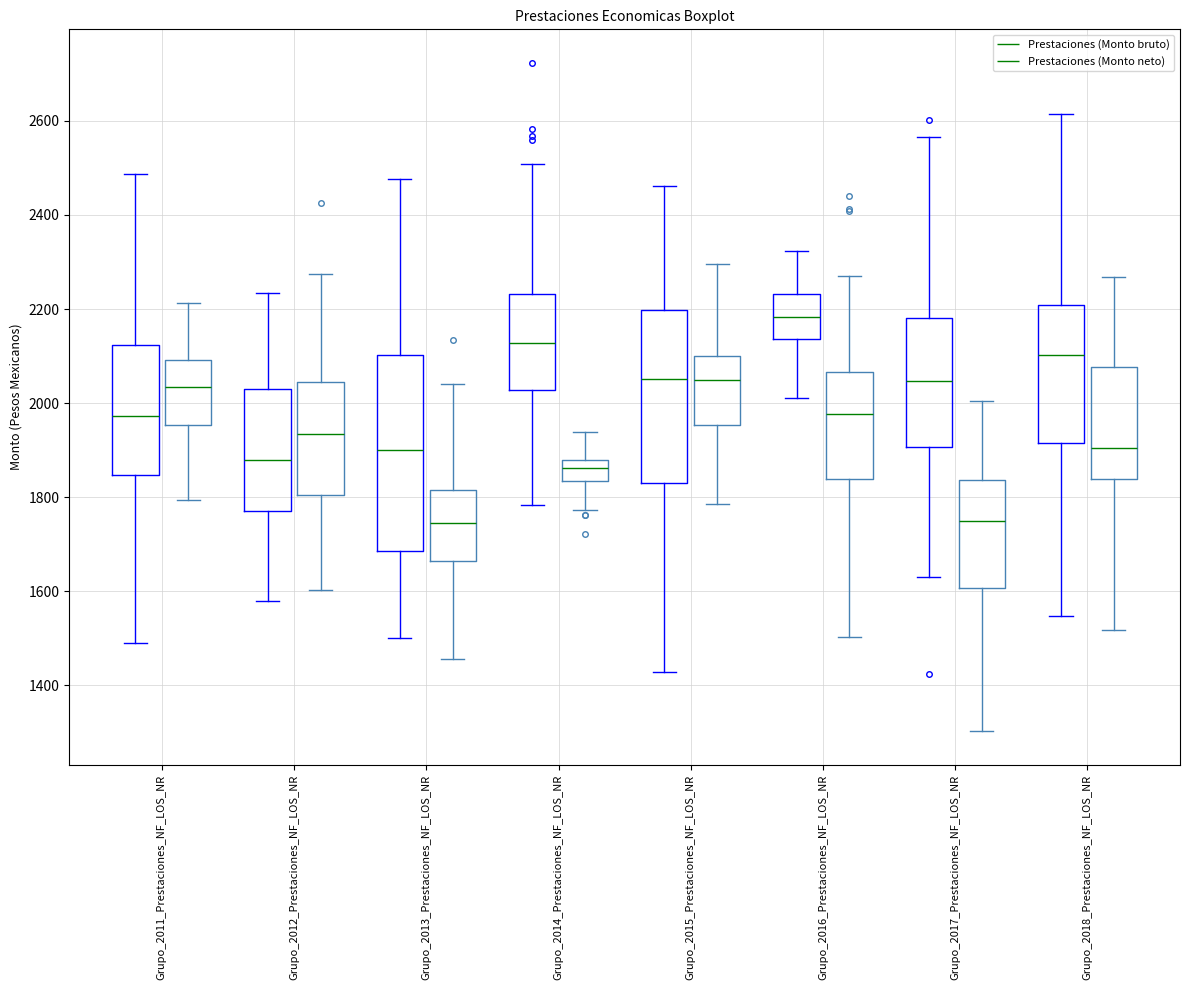

Where does the lower whisker of the box for Grupo_2018_Prestaciones_NF_LOS_NR (Prestaciones (Monto bruto)) end on the y-axis? The values are not printed on the chart, so give them approximately, as read against the axis.

1540